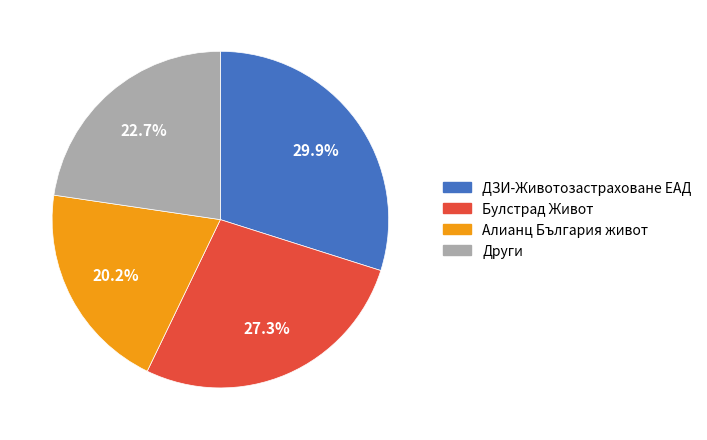

What portion of the pie excludes Алианц България живот?

79.8%